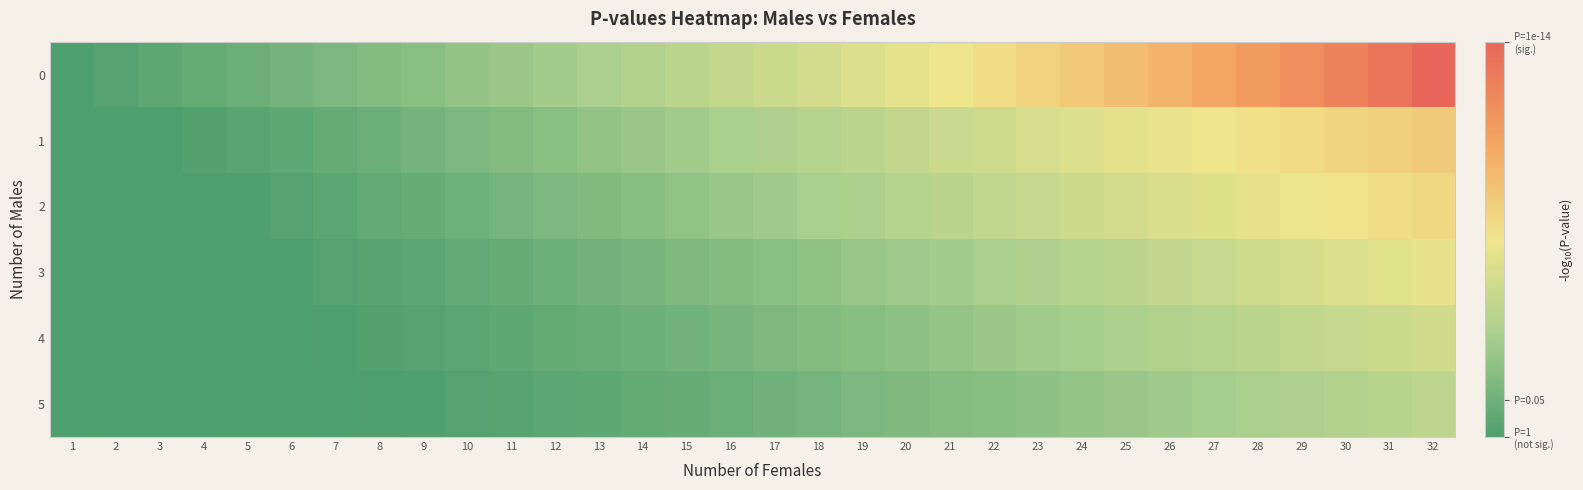

Reading left to right, extract all data points from this chart.

0: 1=-0.0	2=0.3	3=0.6	4=0.9	5=1.2	6=1.5	7=1.8	8=2.1	9=2.4	10=2.7	11=3.0	12=3.4	13=3.7	14=4.1	15=4.4	16=4.8	17=5.2	18=5.6	19=6.1	20=6.5	21=7.0	22=7.5	23=8.0	24=8.5	25=9.1	26=9.7	27=10.3	28=11.0	29=11.7	30=12.4	31=13.2	32=14.0
1: 1=-0.0	2=-0.0	3=-0.0	4=0.2	5=0.5	6=0.7	7=1.0	8=1.2	9=1.5	10=1.8	11=2.1	12=2.4	13=2.7	14=3.0	15=3.3	16=3.6	17=3.9	18=4.2	19=4.5	20=4.8	21=5.2	22=5.5	23=5.8	24=6.1	25=6.4	26=6.7	27=7.0	28=7.3	29=7.6	30=7.9	31=8.2	32=8.5
2: 1=-0.0	2=-0.0	3=-0.0	4=-0.0	5=0.1	6=0.3	7=0.5	8=0.8	9=1.0	10=1.3	11=1.5	12=1.8	13=2.1	14=2.3	15=2.6	16=2.9	17=3.2	18=3.5	19=3.8	20=4.1	21=4.4	22=4.7	23=5.0	24=5.3	25=5.6	26=5.9	27=6.2	28=6.5	29=6.9	30=7.1	31=7.5	32=7.8
3: 1=-0.0	2=-0.0	3=-0.0	4=-0.0	5=-0.0	6=0.1	7=0.2	8=0.4	9=0.6	10=0.8	11=1.0	12=1.2	13=1.4	14=1.7	15=1.9	16=2.1	17=2.4	18=2.6	19=2.9	20=3.1	21=3.4	22=3.7	23=3.9	24=4.2	25=4.5	26=4.8	27=5.1	28=5.4	29=5.7	30=6.0	31=6.3	32=6.6
4: 1=-0.0	2=-0.0	3=-0.0	4=-0.0	5=-0.0	6=-0.0	7=0.1	8=0.2	9=0.3	10=0.5	11=0.7	12=0.9	13=1.0	14=1.2	15=1.4	16=1.7	17=1.9	18=2.1	19=2.3	20=2.6	21=2.8	22=3.0	23=3.3	24=3.5	25=3.7	26=4.0	27=4.2	28=4.5	29=4.7	30=5.0	31=5.2	32=5.5
5: 1=-0.0	2=-0.0	3=-0.0	4=-0.0	5=-0.0	6=-0.0	7=-0.0	8=0.1	9=0.2	10=0.3	11=0.4	12=0.6	13=0.7	14=0.9	15=1.0	16=1.2	17=1.4	18=1.6	19=1.8	20=2.0	21=2.2	22=2.4	23=2.6	24=2.8	25=3.0	26=3.2	27=3.4	28=3.6	29=3.9	30=4.1	31=4.3	32=4.6